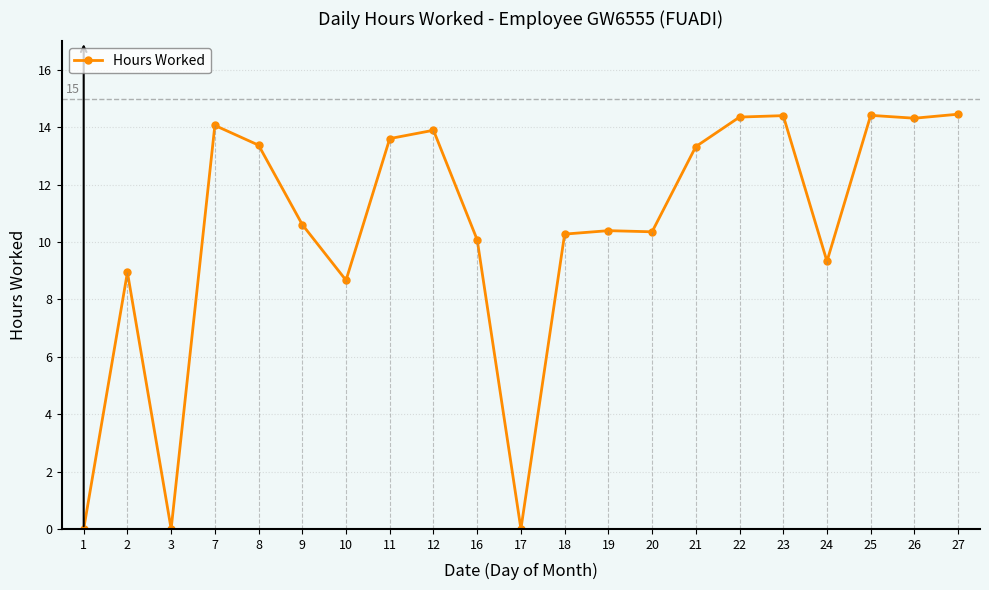

What is the maximum value shown in the chart?

14.5